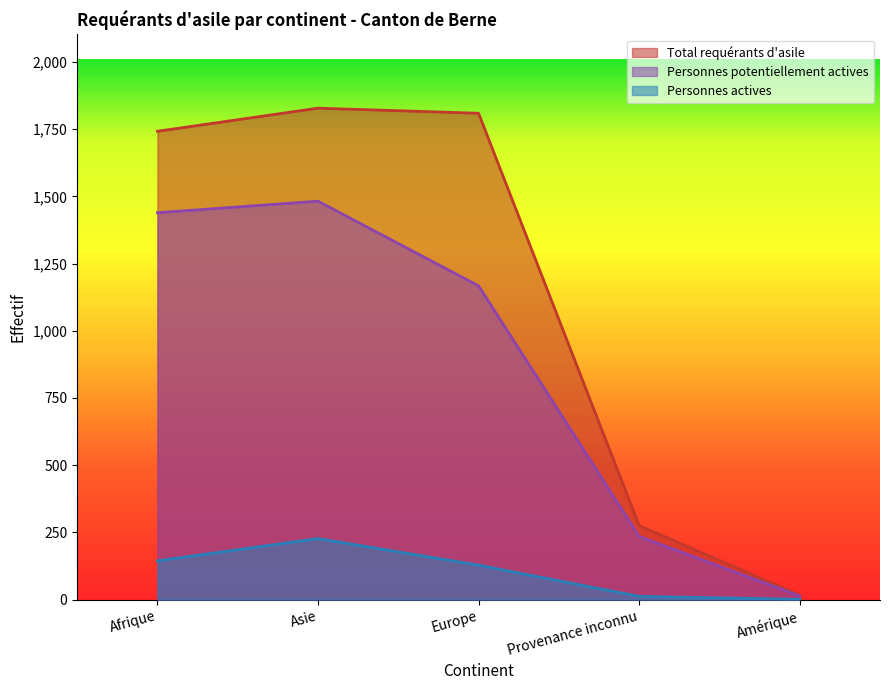

At which label does Personnes potentiellement actives reach its peak?

Asie